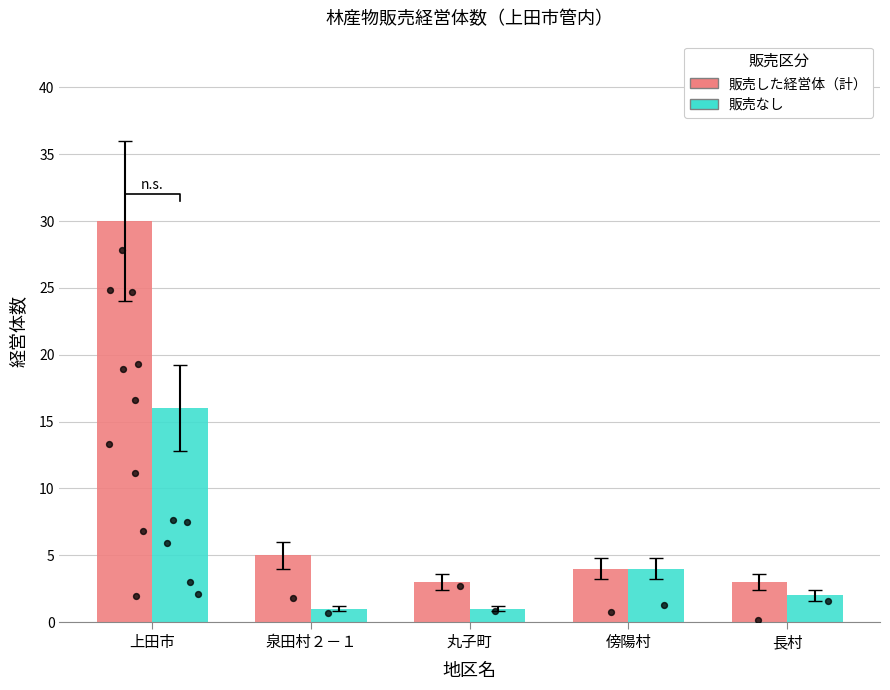

What is the total value across all series at 丸子町?

4